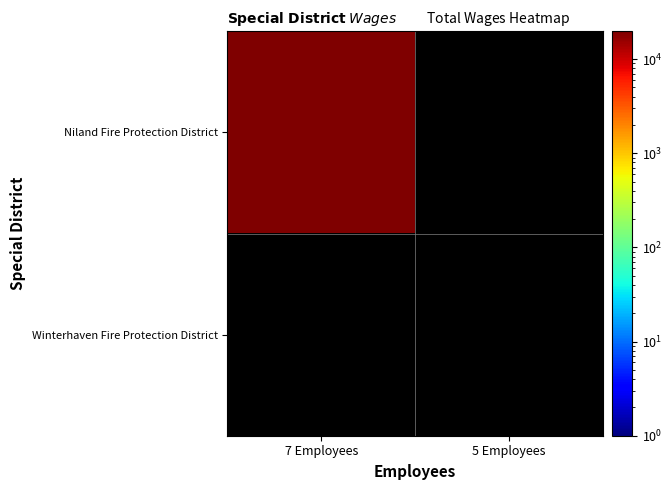

Reading left to right, transcribe all the data shown in this chart.

Niland Fire Protection District: 19716	0
Winterhaven Fire Protection District: 0	0